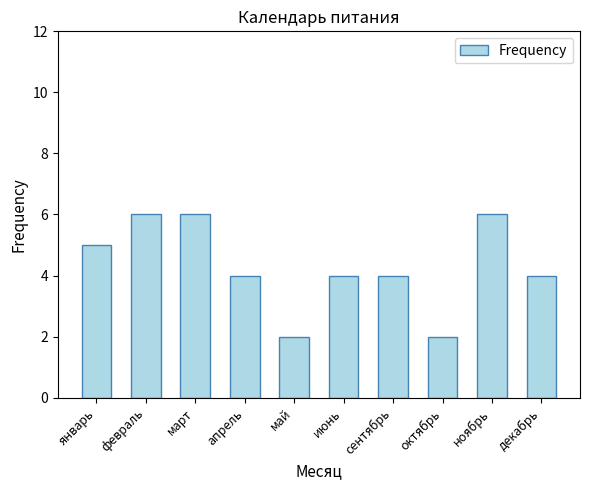

What is the label of the 9th bar from the right?

февраль